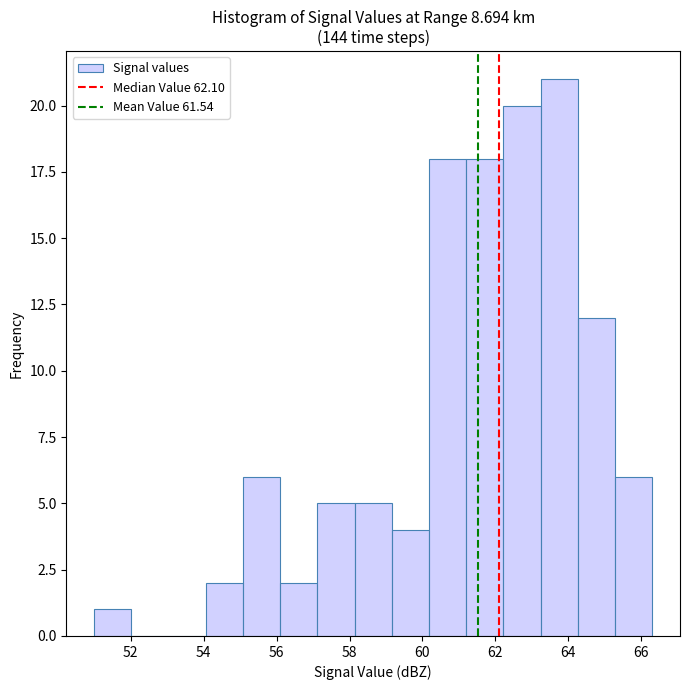

Reading left to right, transcribe this chart: for each bar, give the range it covers on the x-axis and its height. Neither the bar edges nor the heights are printed on the chart, so give them approximately, as read against the axes.

51.00 to 52.02: 1
52.02 to 53.04: 0
53.04 to 54.06: 0
54.06 to 55.08: 2
55.08 to 56.10: 6
56.10 to 57.12: 2
57.12 to 58.14: 5
58.14 to 59.16: 5
59.16 to 60.18: 4
60.18 to 61.20: 18
61.20 to 62.22: 18
62.22 to 63.24: 20
63.24 to 64.26: 21
64.26 to 65.28: 12
65.28 to 66.30: 6